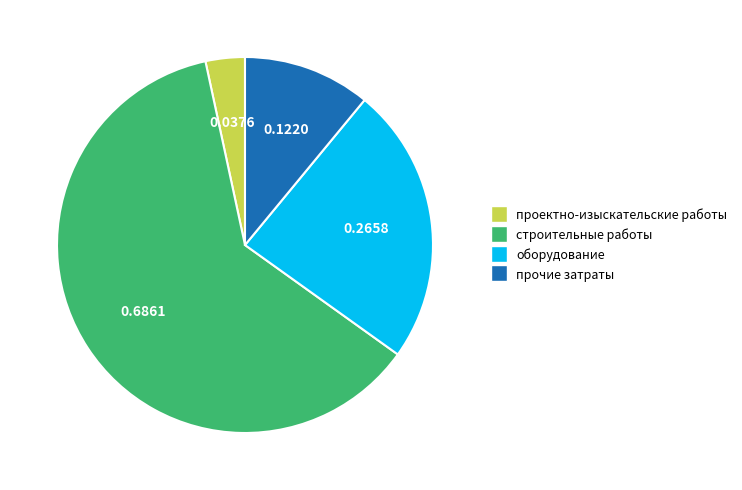

Which category has the smallest portion of the pie?

проектно-изыскательские работы